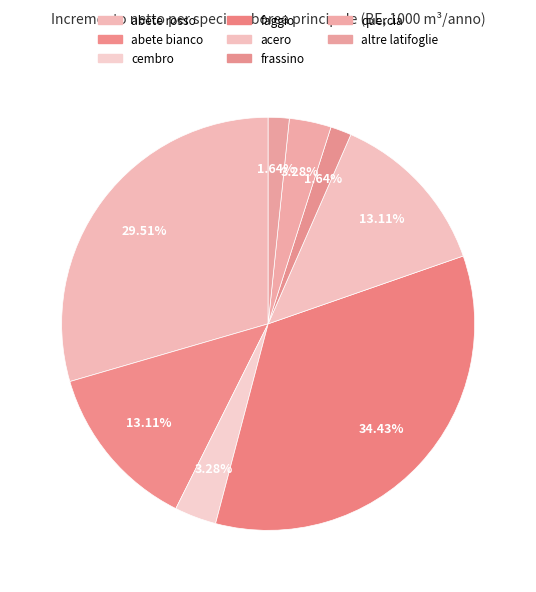

Which slice is the largest?

faggio